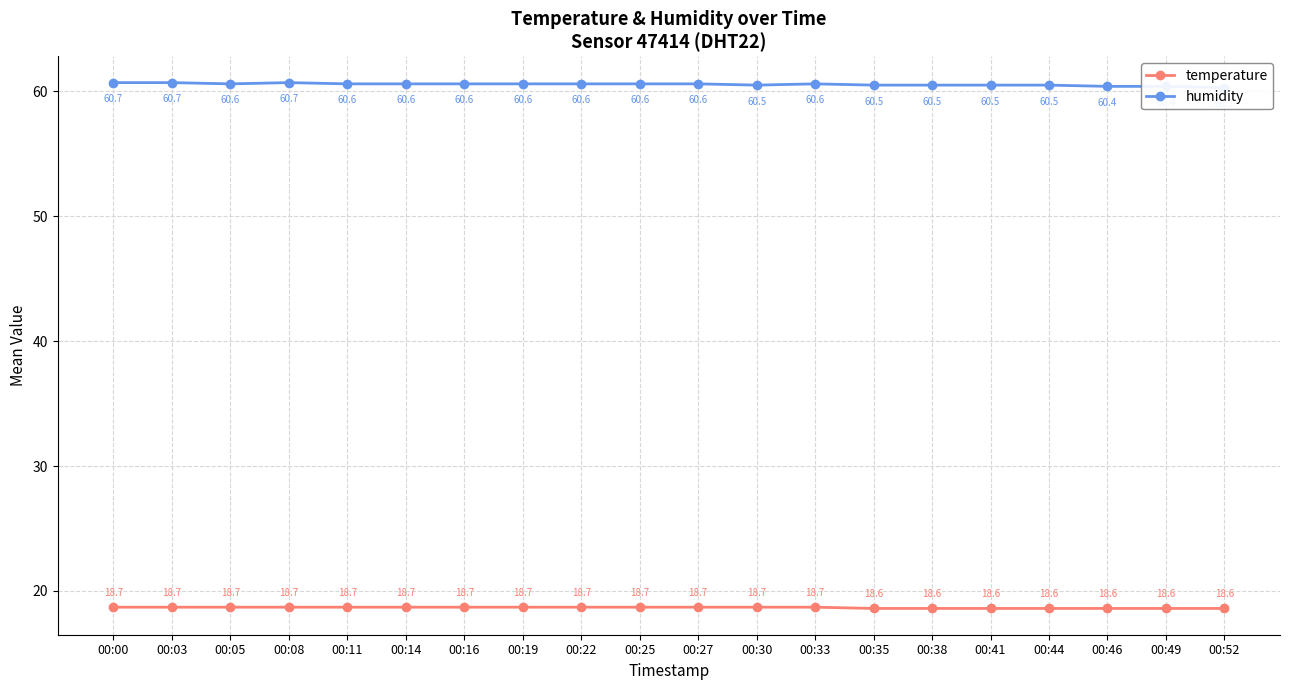

True or false: temperature has more than 2 interior local peaks.

False